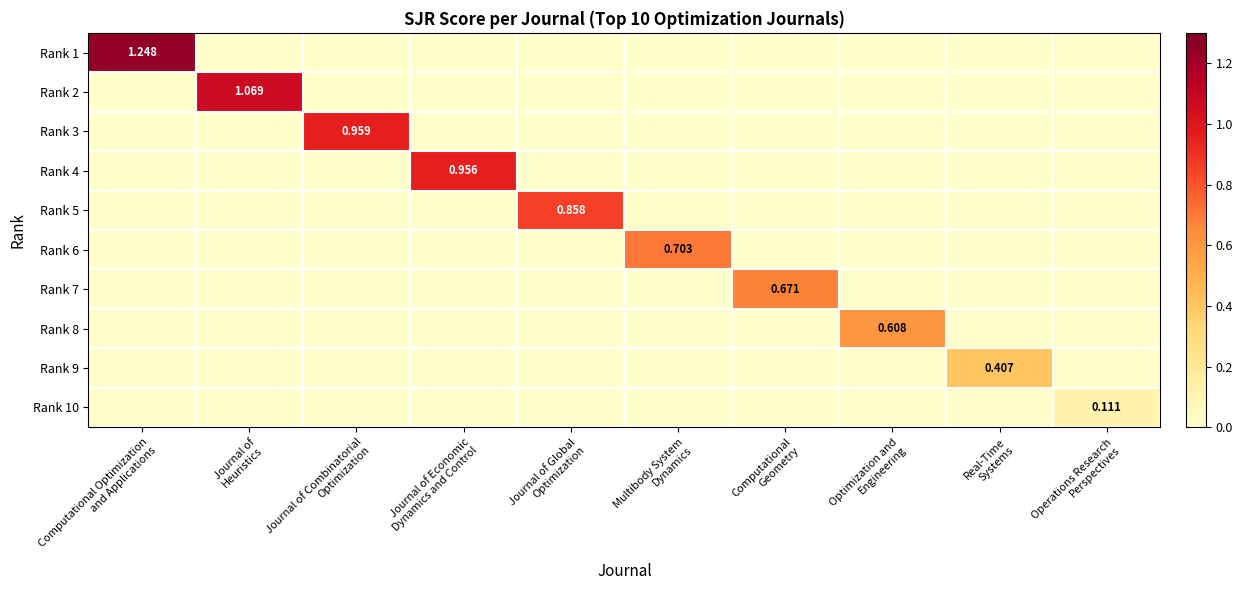

Is the value of Rank 8 at Operations Research Perspectives greater than the value of Rank 3 at Computational Geometry?

No